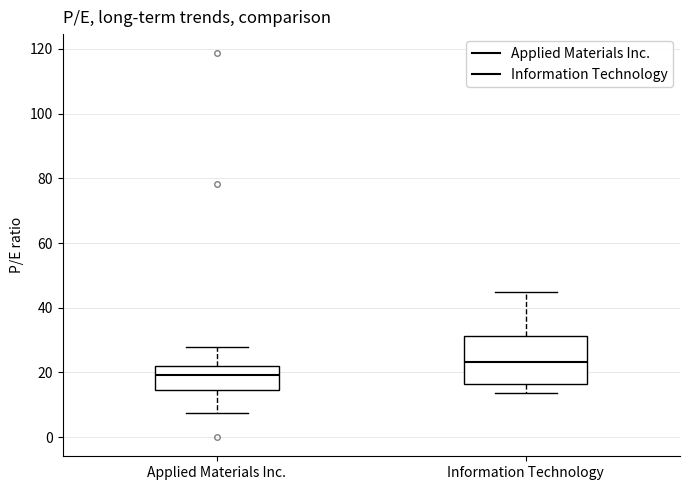

Reading left to right, read every box against the y-axis: the position of its median line, the range the box covers, and the ends of its whiskers. The values are not printed on the chart, so give them approximately, as read against the axis.

Applied Materials Inc.: median 20, box 14 to 22, whiskers 8 to 28
Information Technology: median 24, box 16 to 32, whiskers 14 to 44